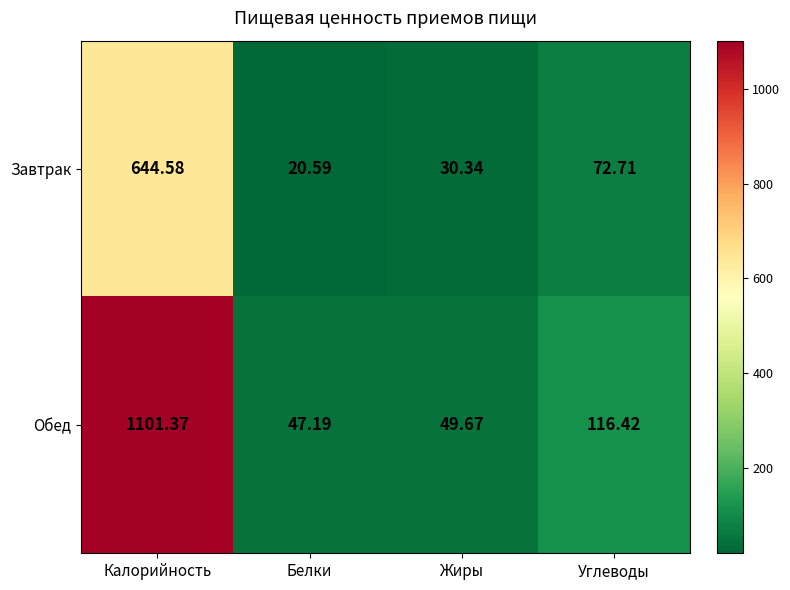

How many categories are shown in the chart?

4